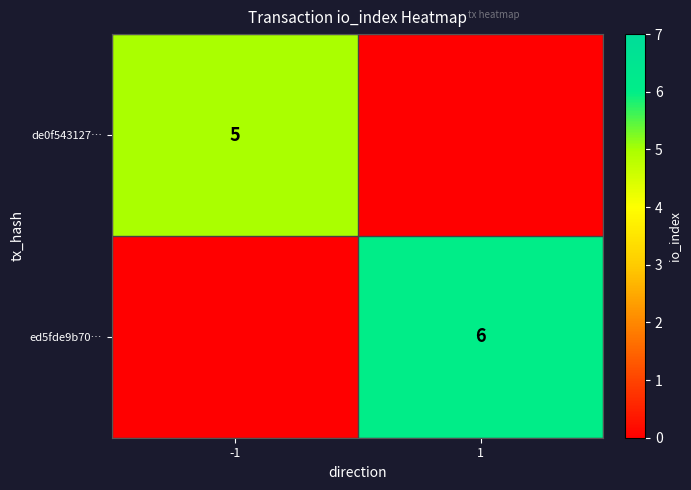

True or false: de0f543127… has a value of 5 at -1.

True